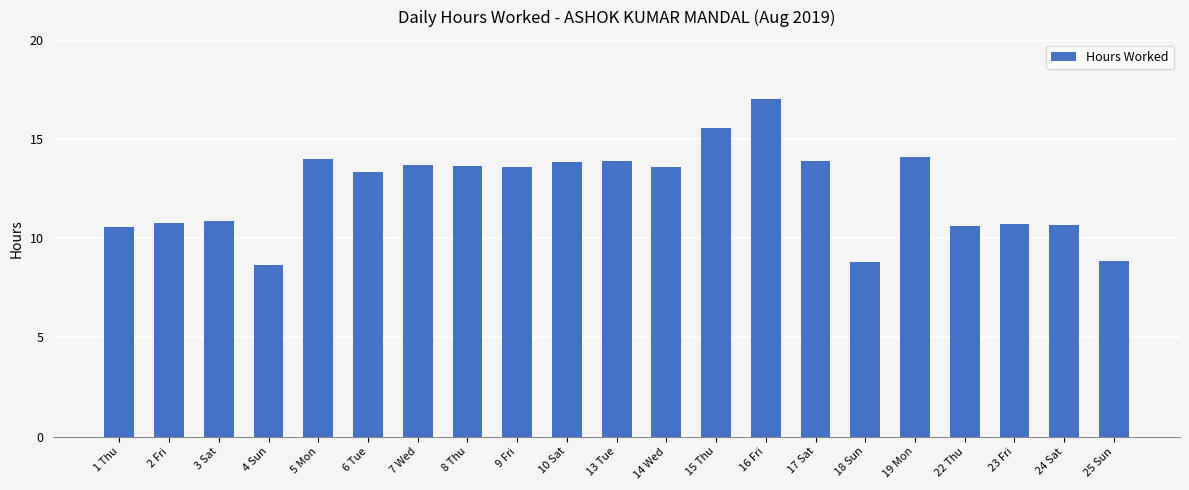

What is the maximum value shown in the chart?

17.0